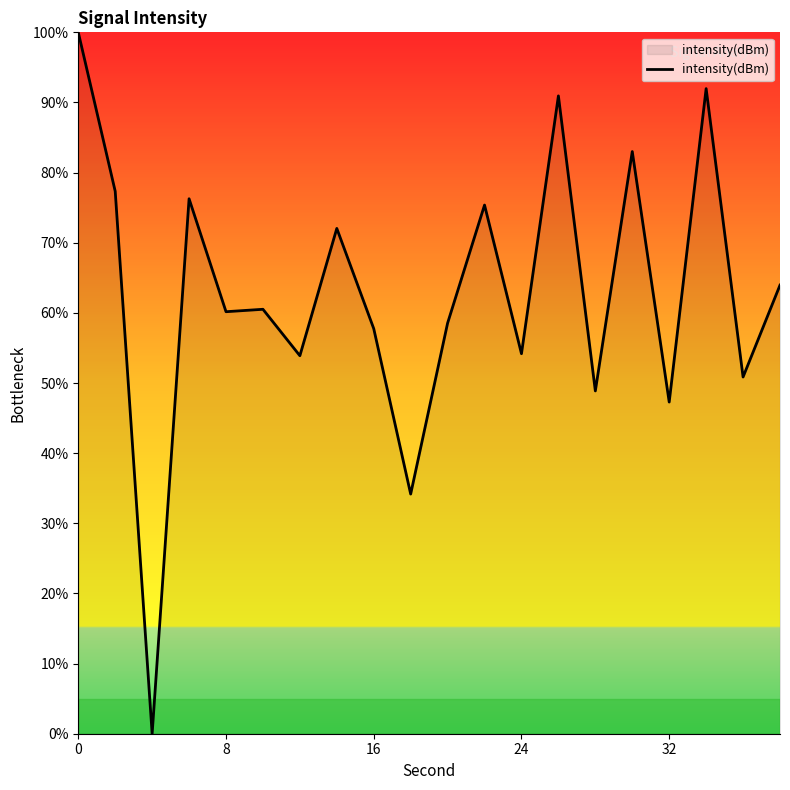

What is the difference between the maximum and minimum values?

100.0